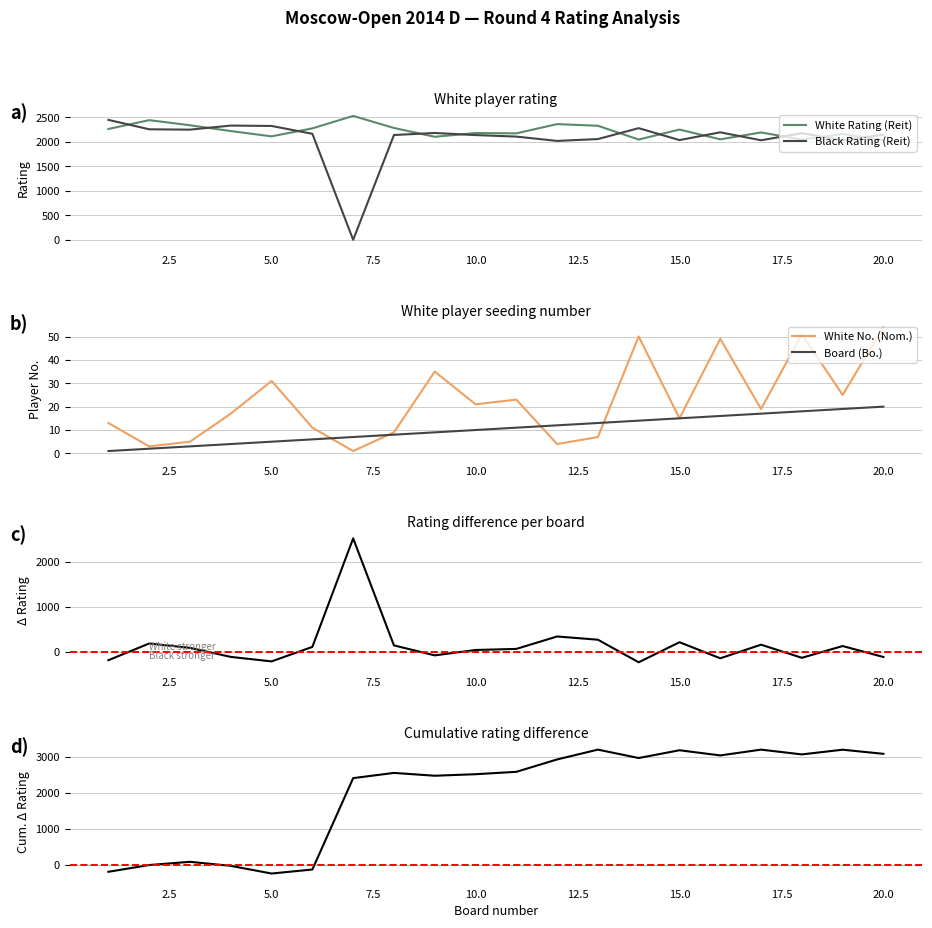

Is it true that White No. (Nom.) equals 54 at 20.0?

True